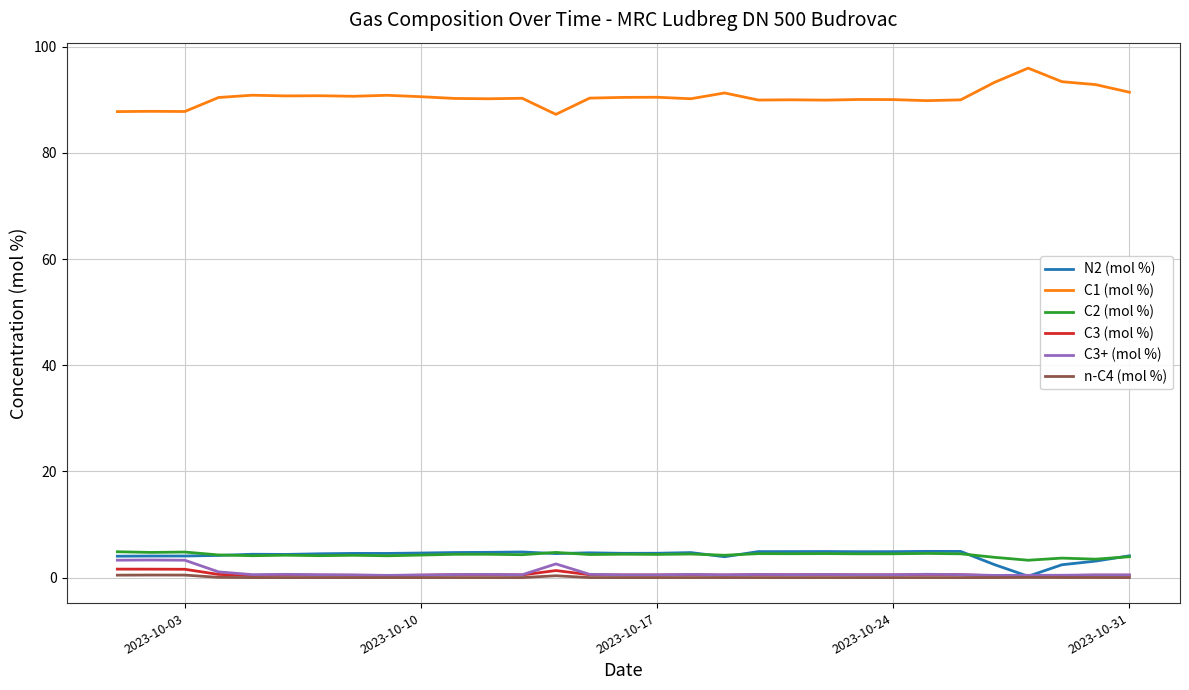

What is the maximum value for N2 (mol %)?

5.0